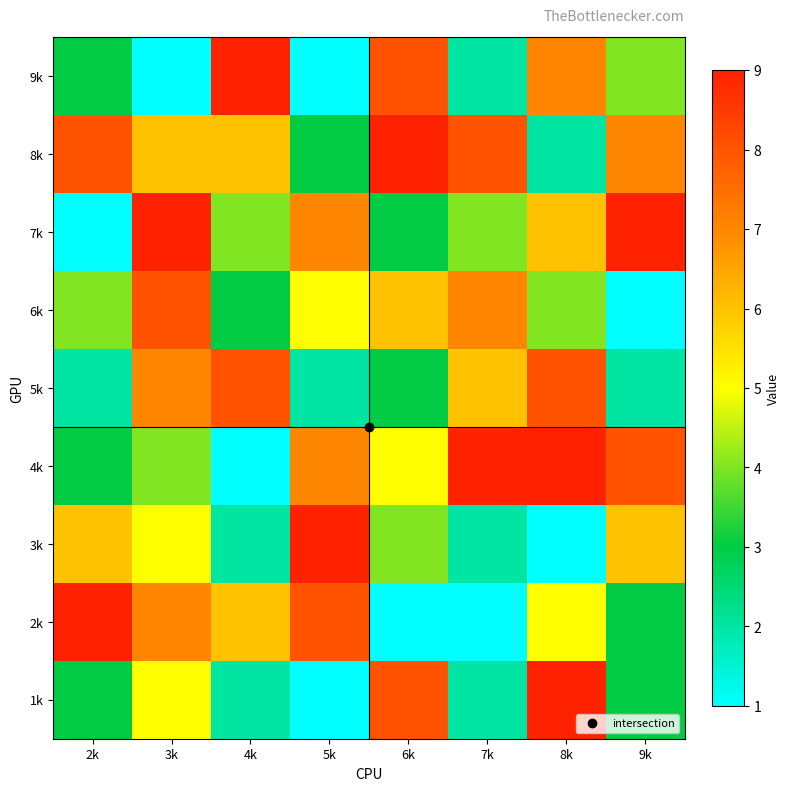

Reading right to left, what are all the values shown in this chart?

1k: 9k=3	8k=9	7k=2	6k=8	5k=1	4k=2	3k=5	2k=3
2k: 9k=3	8k=5	7k=1	6k=1	5k=8	4k=6	3k=7	2k=9
3k: 9k=6	8k=1	7k=2	6k=4	5k=9	4k=2	3k=5	2k=6
4k: 9k=8	8k=9	7k=9	6k=5	5k=7	4k=1	3k=4	2k=3
5k: 9k=2	8k=8	7k=6	6k=3	5k=2	4k=8	3k=7	2k=2
6k: 9k=1	8k=4	7k=7	6k=6	5k=5	4k=3	3k=8	2k=4
7k: 9k=9	8k=6	7k=4	6k=3	5k=7	4k=4	3k=9	2k=1
8k: 9k=7	8k=2	7k=8	6k=9	5k=3	4k=6	3k=6	2k=8
9k: 9k=4	8k=7	7k=2	6k=8	5k=1	4k=9	3k=1	2k=3